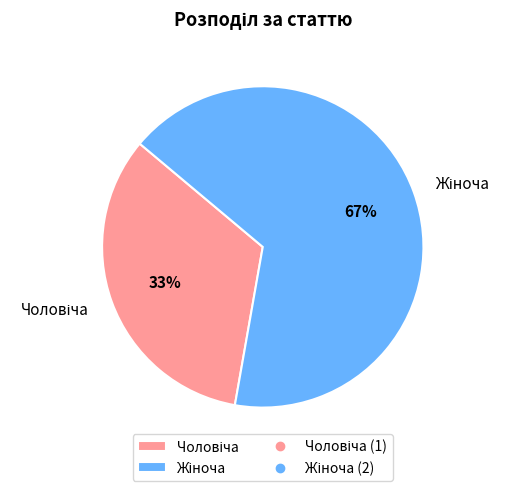

How many slices are in this pie chart?

2